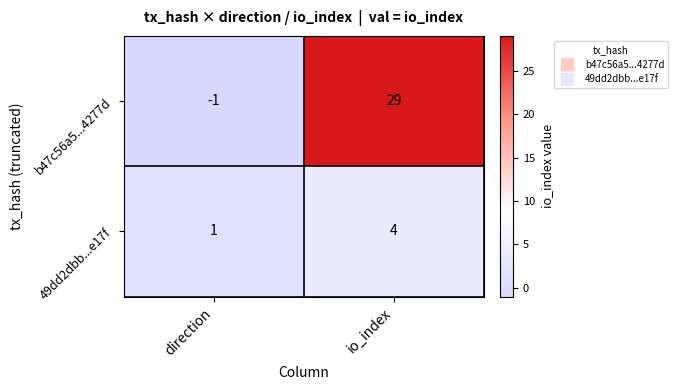

Reading left to right, transcribe all the data shown in this chart.

b47c56a5...4277d: -1	29
49dd2dbb...e17f: 1	4